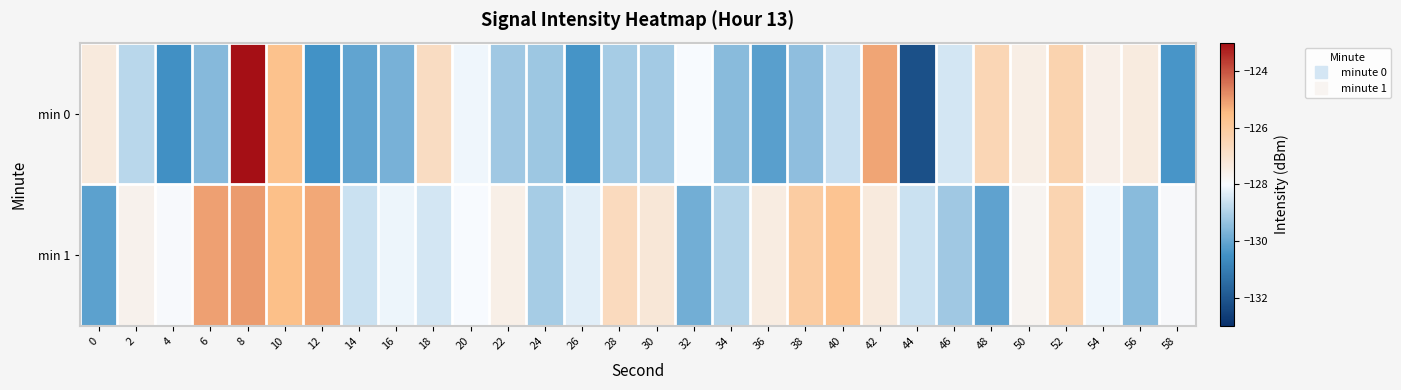

At which category is the sum across all series the highest?

8